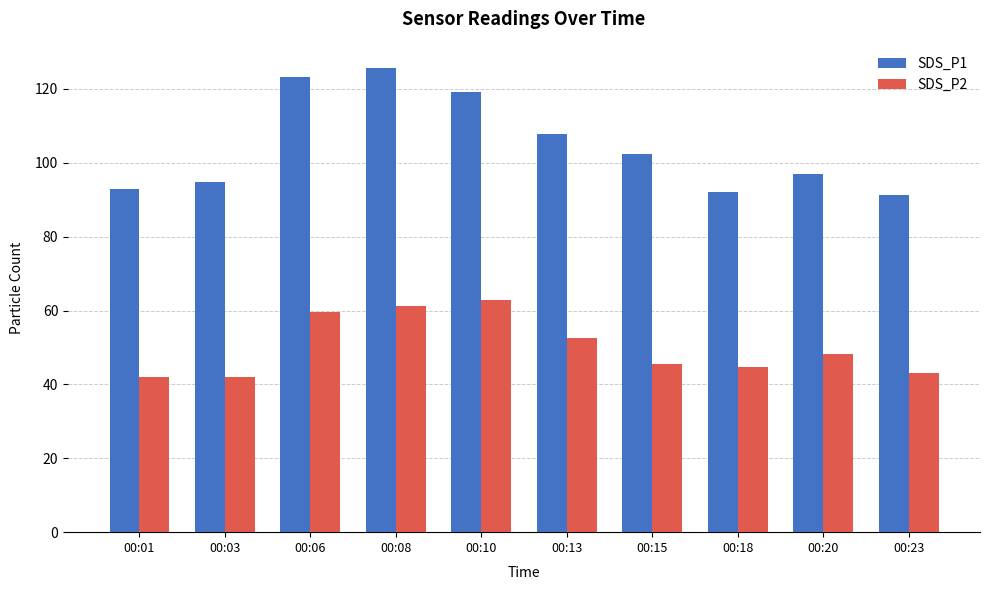

Which series has the largest total across all categories?

SDS_P1